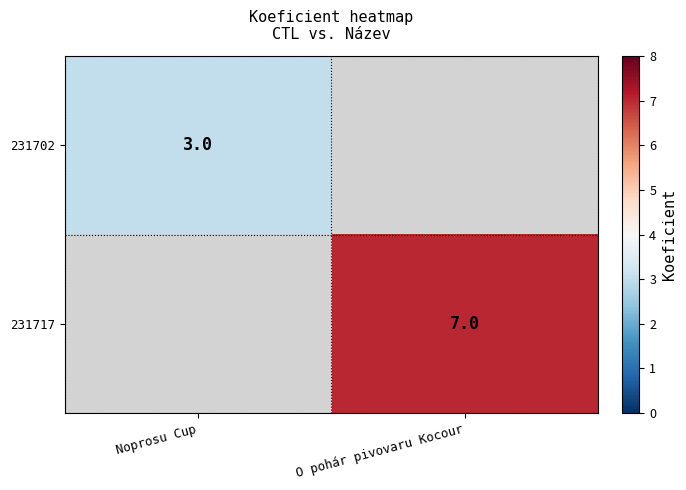

The 231702 series shows 3 at Noprosu Cup. True or false?

True